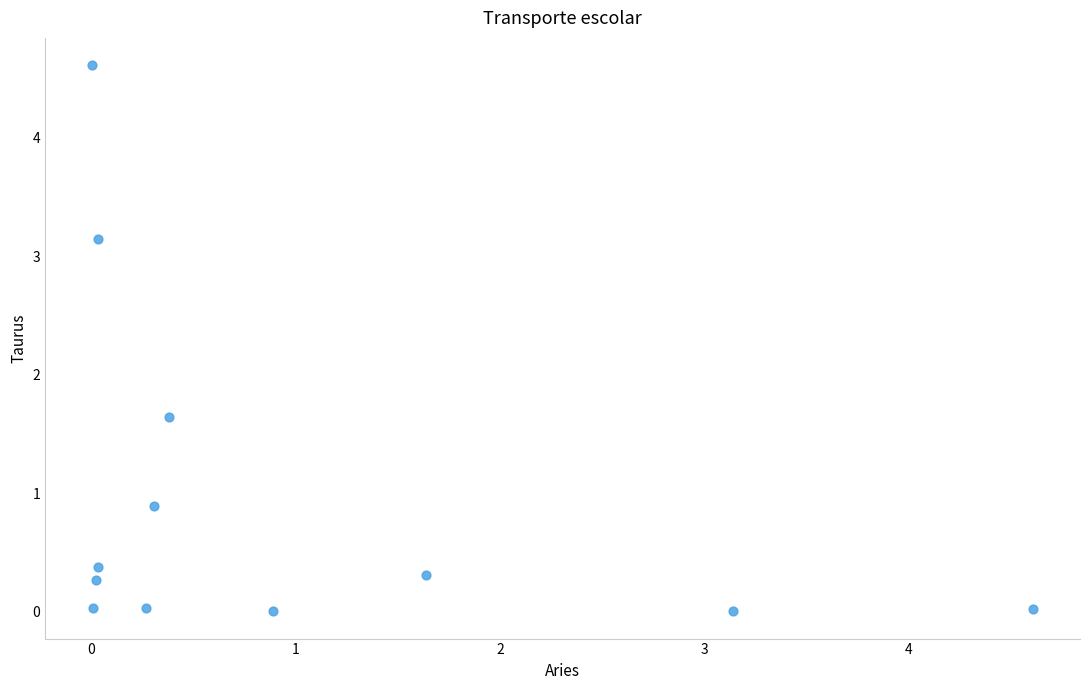

What Y value in the scatter plot is closest to 2?

1.6